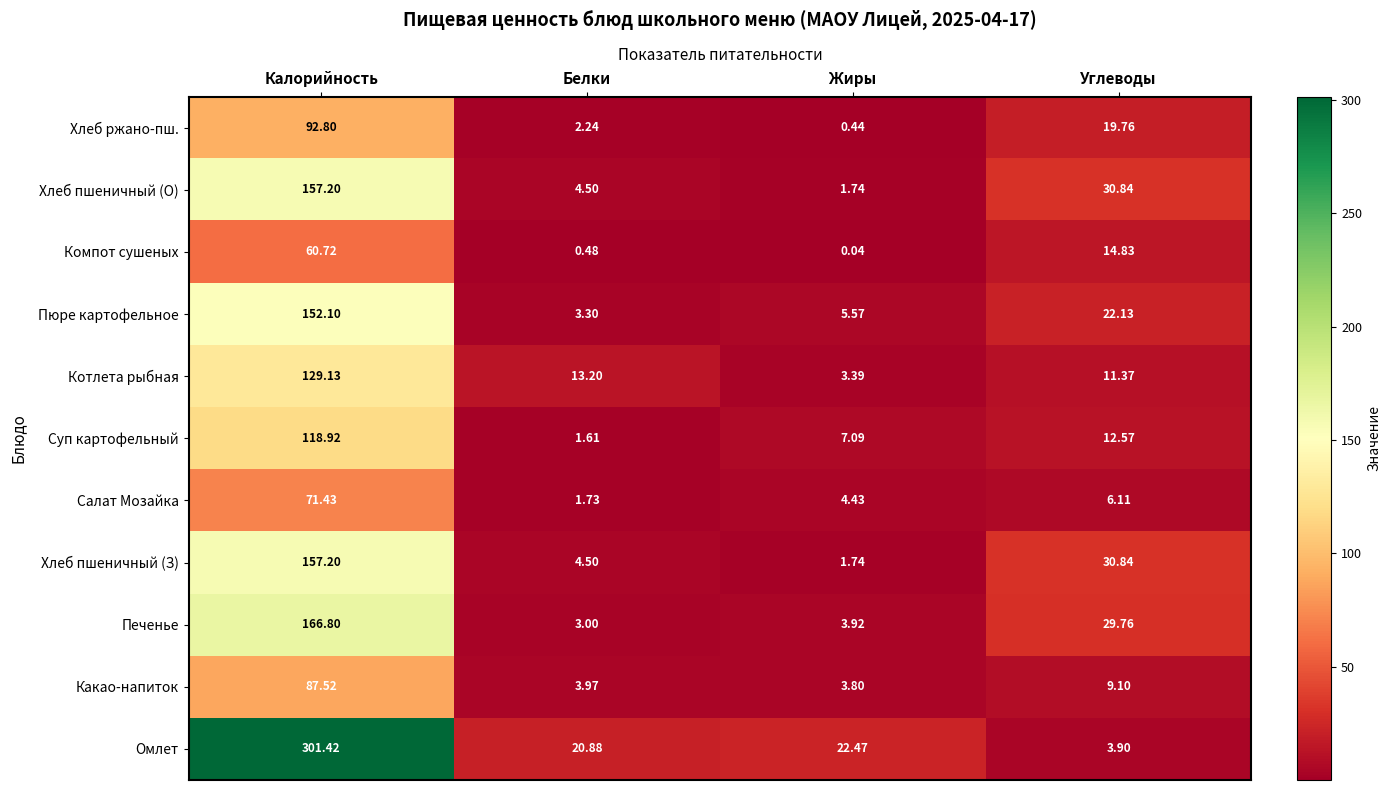

What is the total value across all series at Углеводы?

191.2